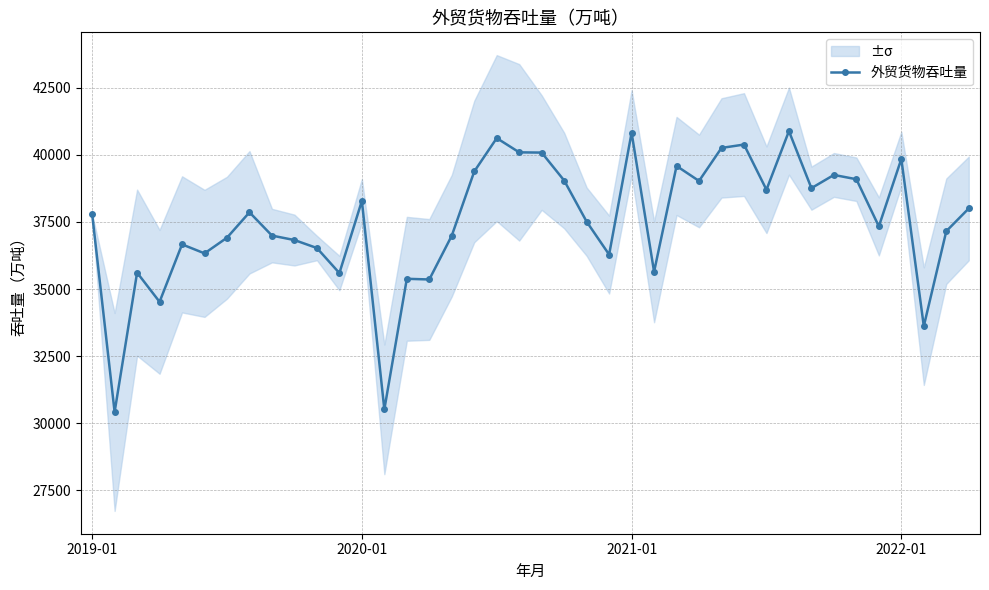

At which label does the data first exceed 37795?

7